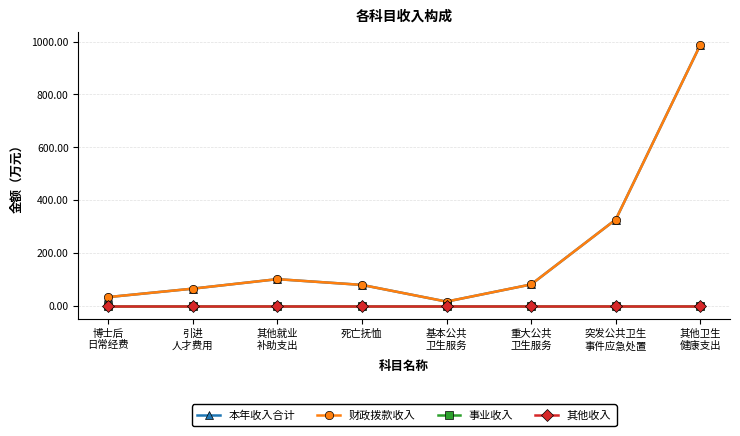

Which series has the widest spread of values?

本年收入合计